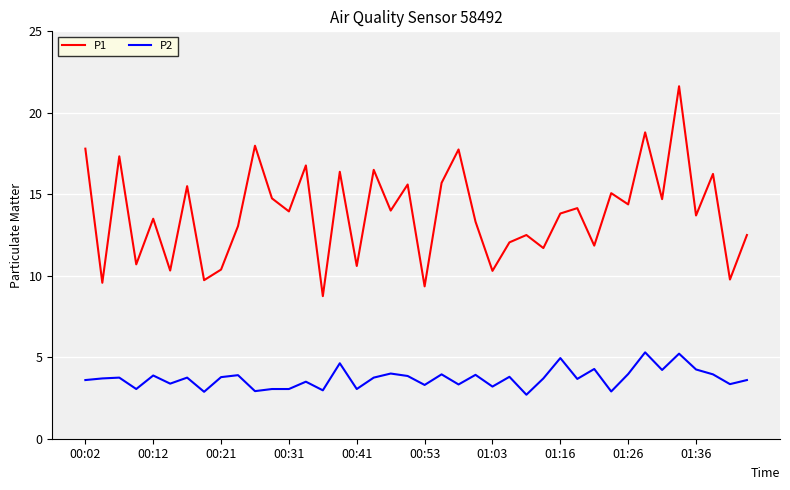

What is the maximum value shown in the chart?

21.6